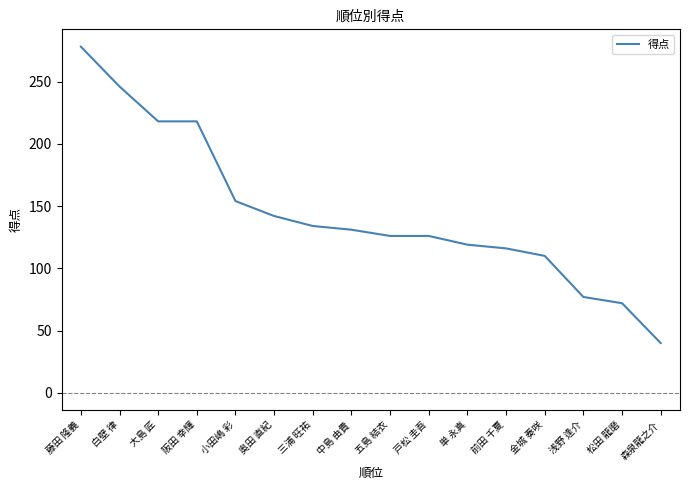

What is the difference between the maximum and minimum values?

238